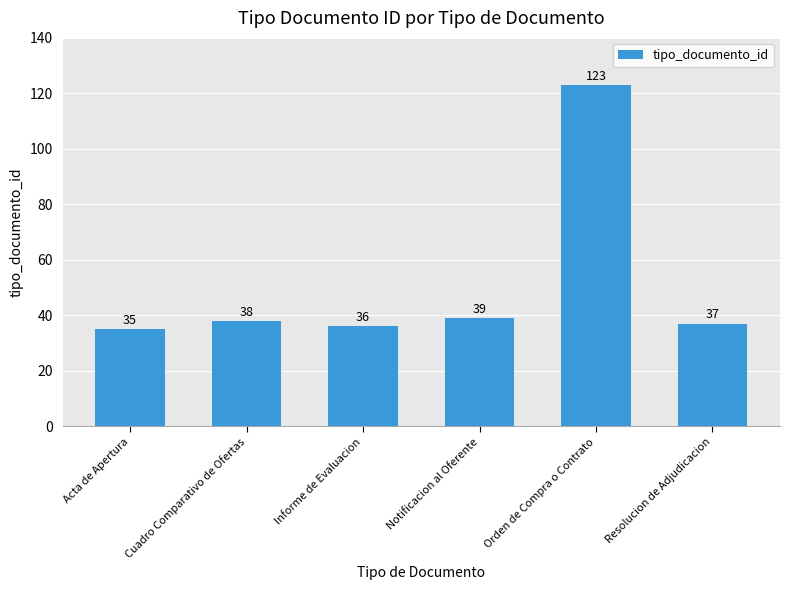

List the labels in order of value, largest first.

Orden de Compra o Contrato, Notificacion al Oferente, Cuadro Comparativo de Ofertas, Resolucion de Adjudicacion, Informe de Evaluacion, Acta de Apertura